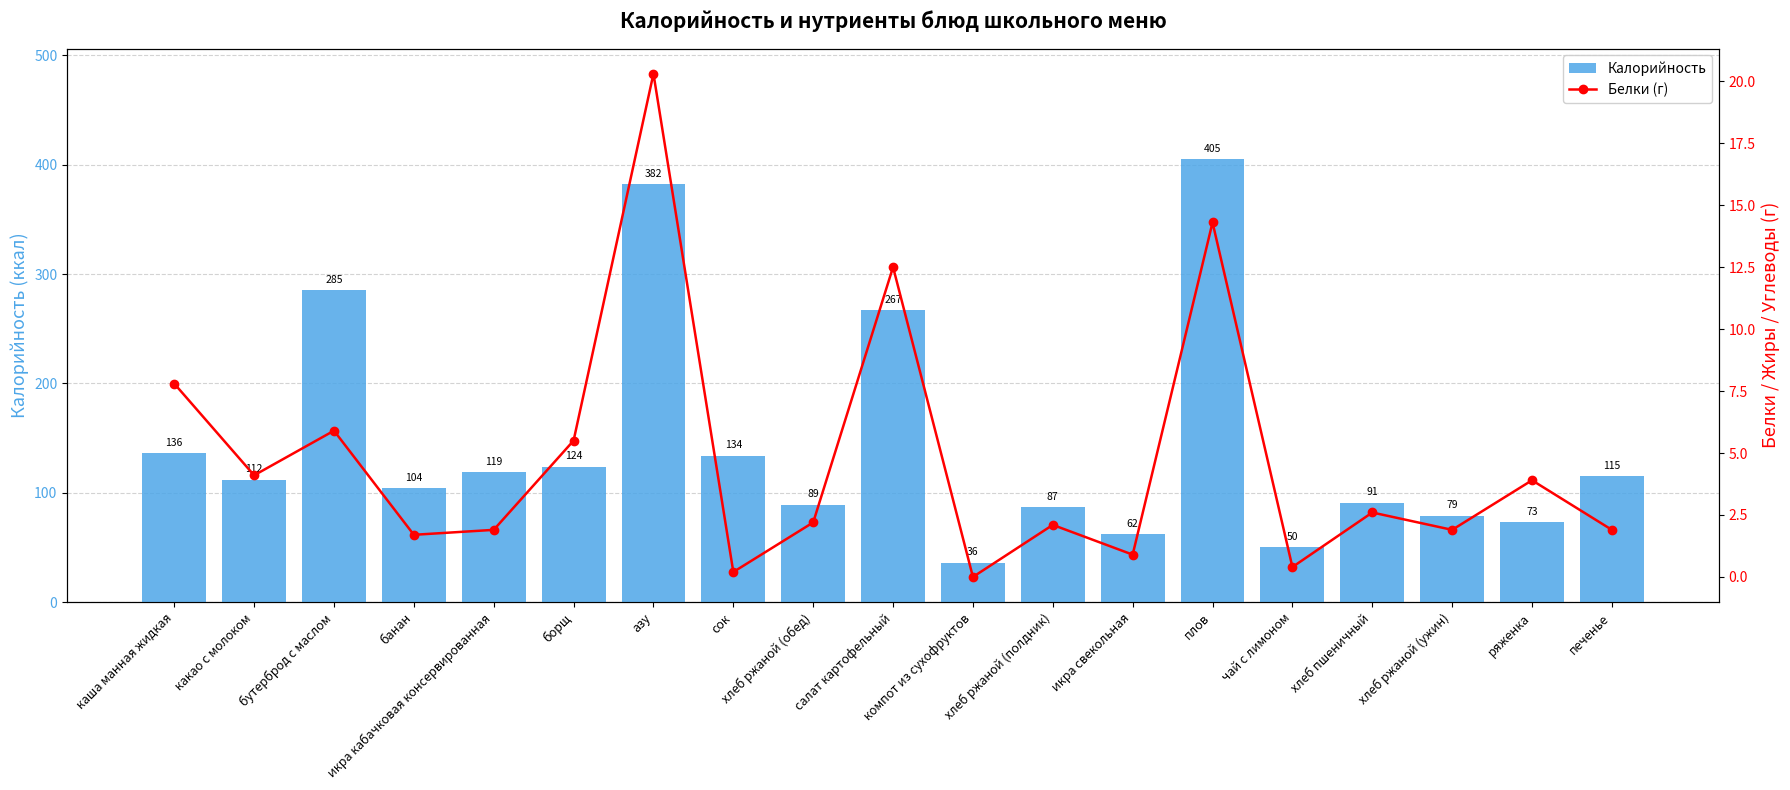

Are the bars grouped side by side (vs. stacked)?

Yes